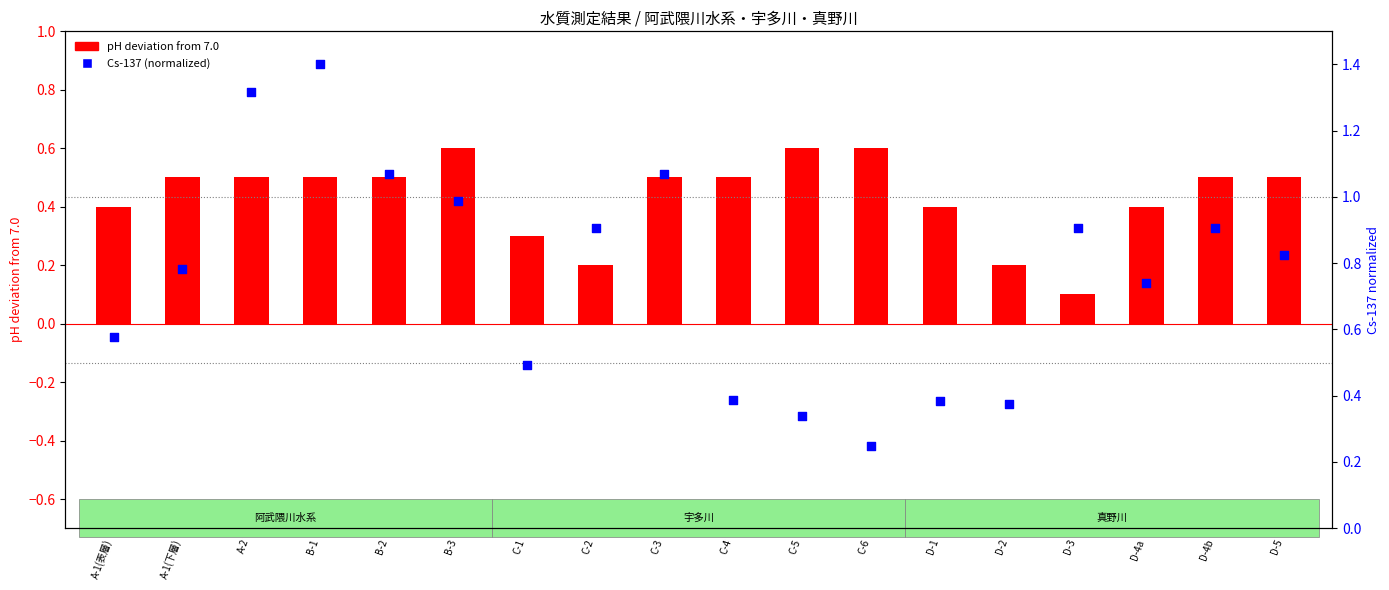

At which category is the sum across all series the highest?

B-1